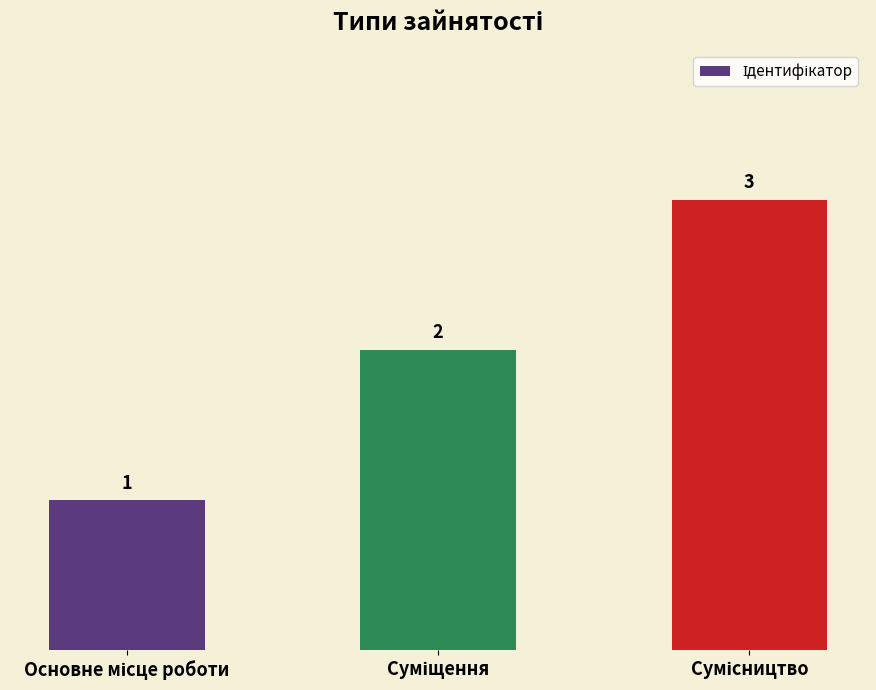

What is the greatest value displayed?

3